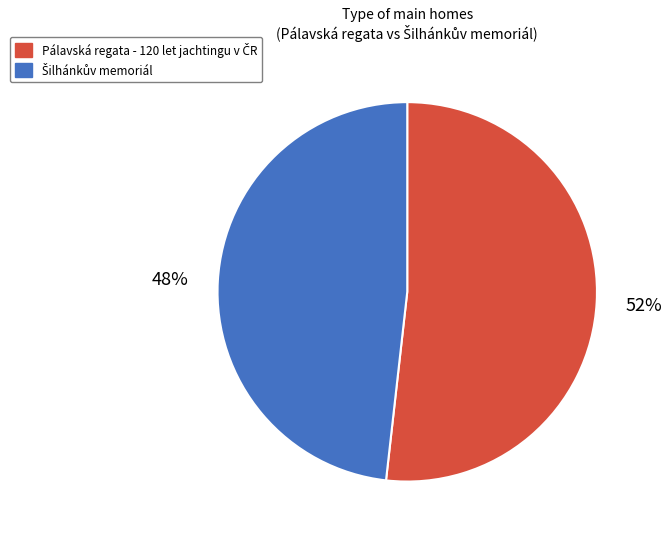

Is there any slice that represents more than half of the pie?

Yes